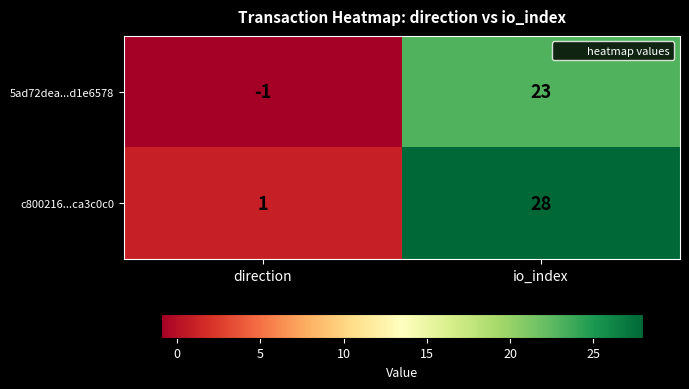

Which category has the highest value across all series?

io_index